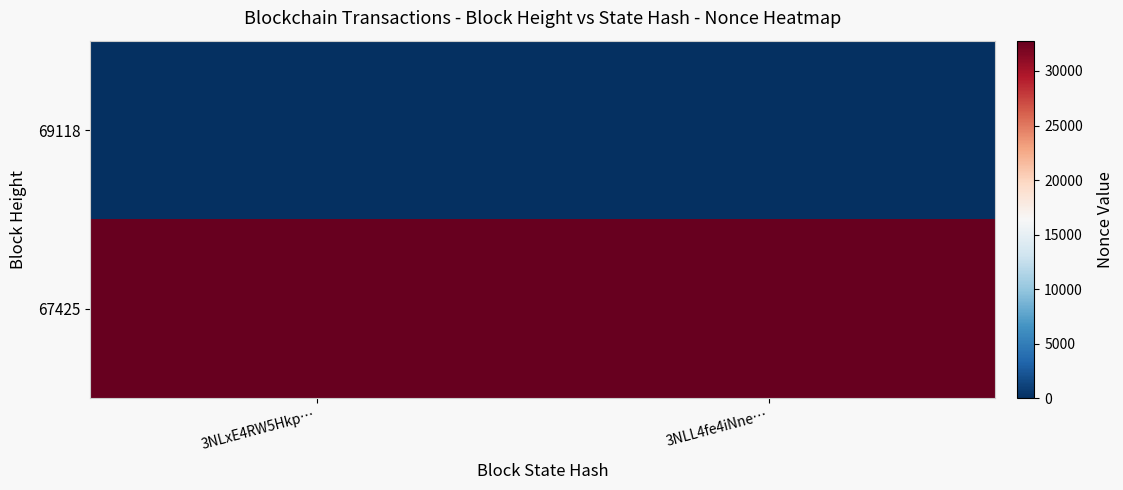

Reading left to right, transcribe all the data shown in this chart.

69118: 3NLxE4RW5Hkp…=0	3NLL4fe4iNne…=0
67425: 3NLxE4RW5Hkp…=32778	3NLL4fe4iNne…=32778